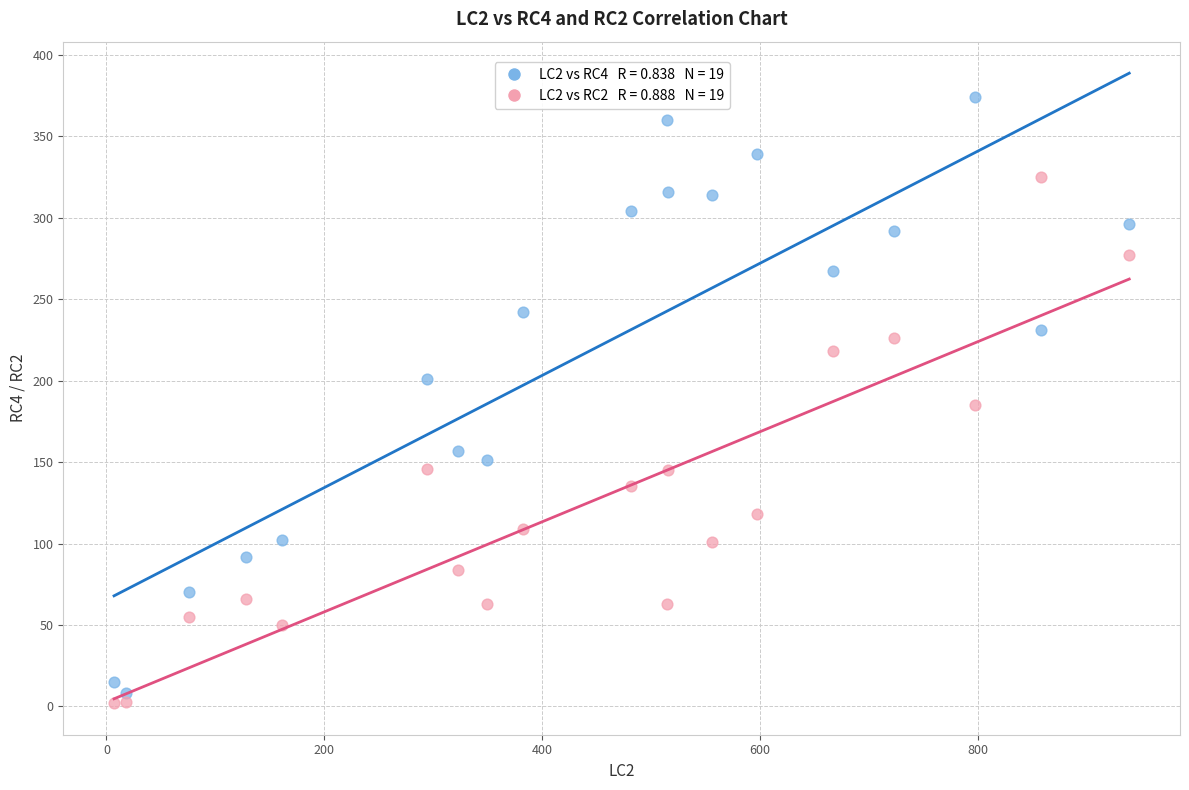

Across all data points, what is the range of Y values (max minus min)?

372